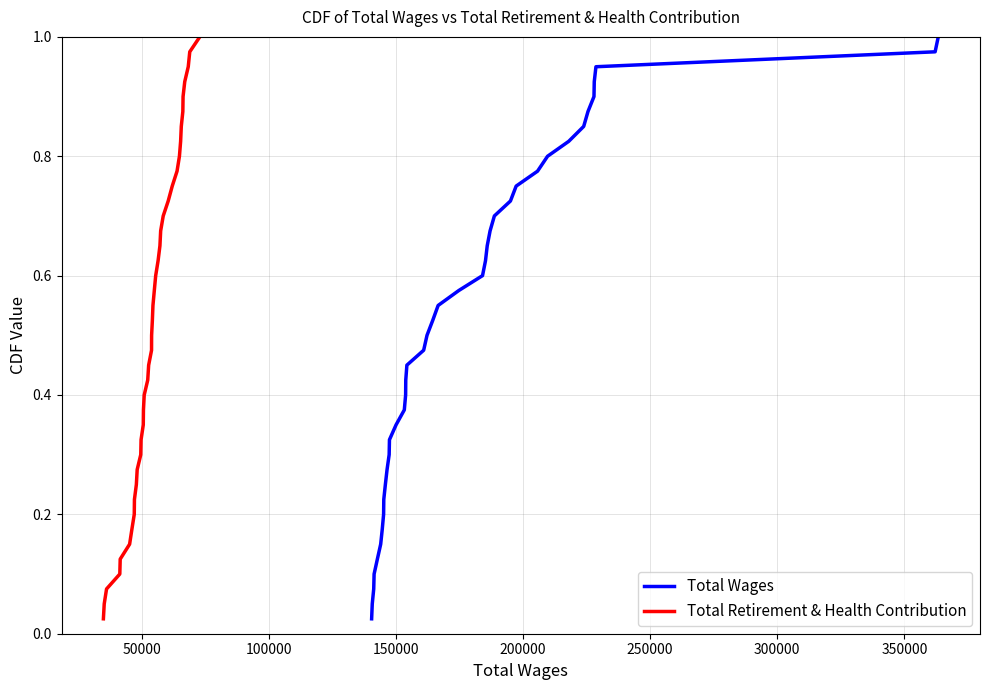

True or false: Total Retirement & Health Contribution has more than 1 interior local peaks.

False